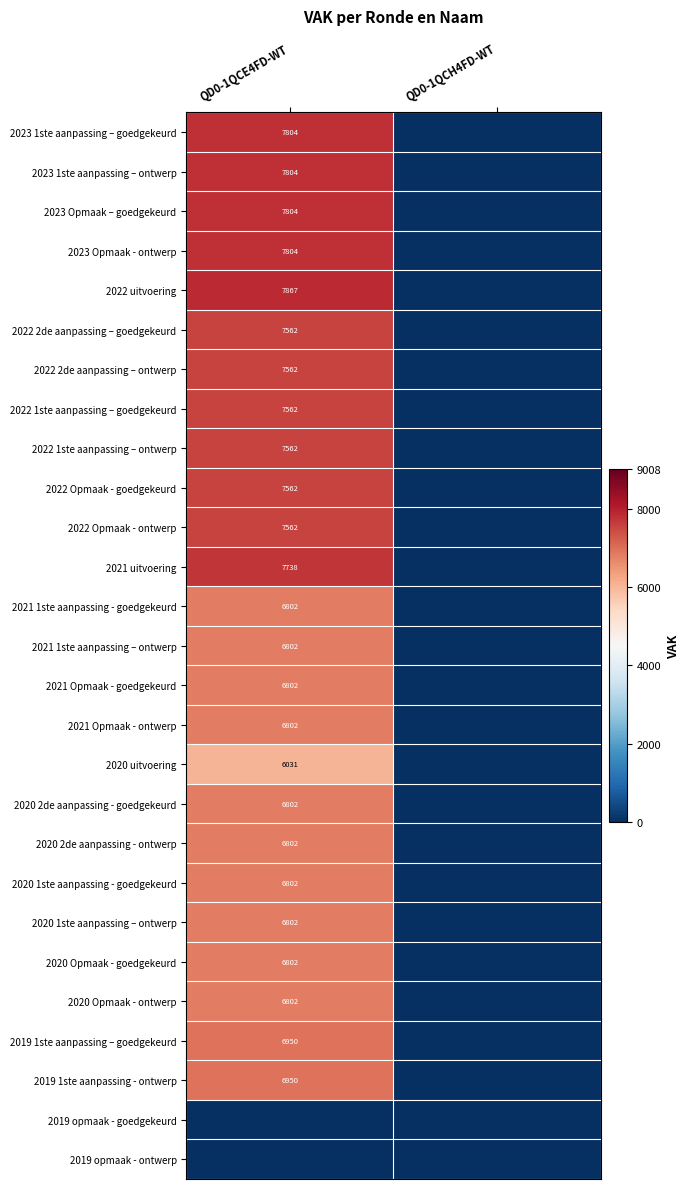

The 2020 2de aanpassing - goedgekeurd series shows 6802 at QD0-1QCE4FD-WT. True or false?

True